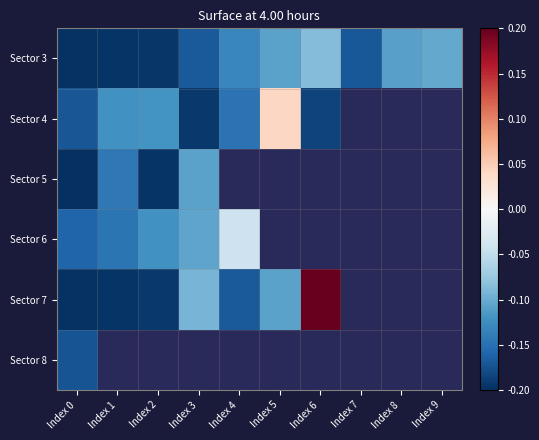

The value of Sector 3 at Index 0 is -0.1. True or false?

False